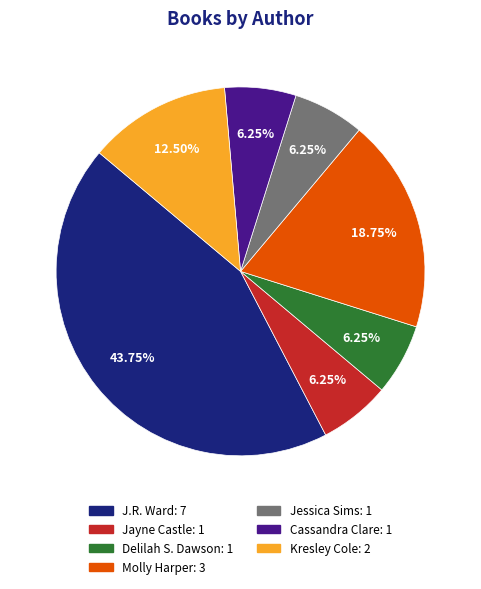

Which slice is the largest?

J.R. Ward